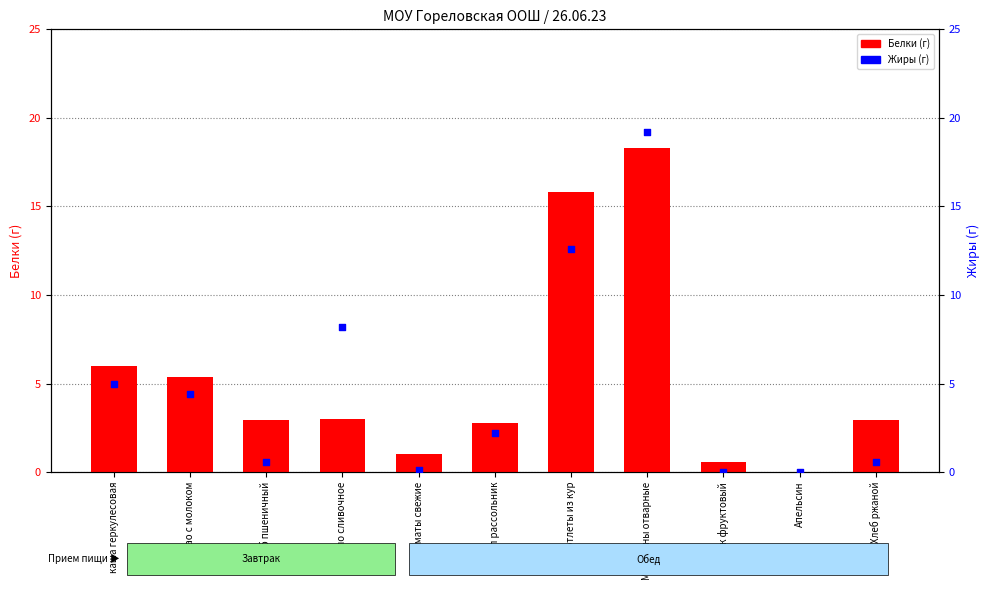

What is the total value across all series at Масло сливочное?

11.2